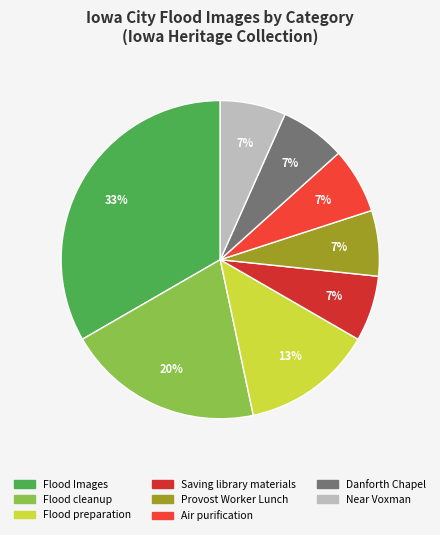

Which slice is the largest?

Flood Images